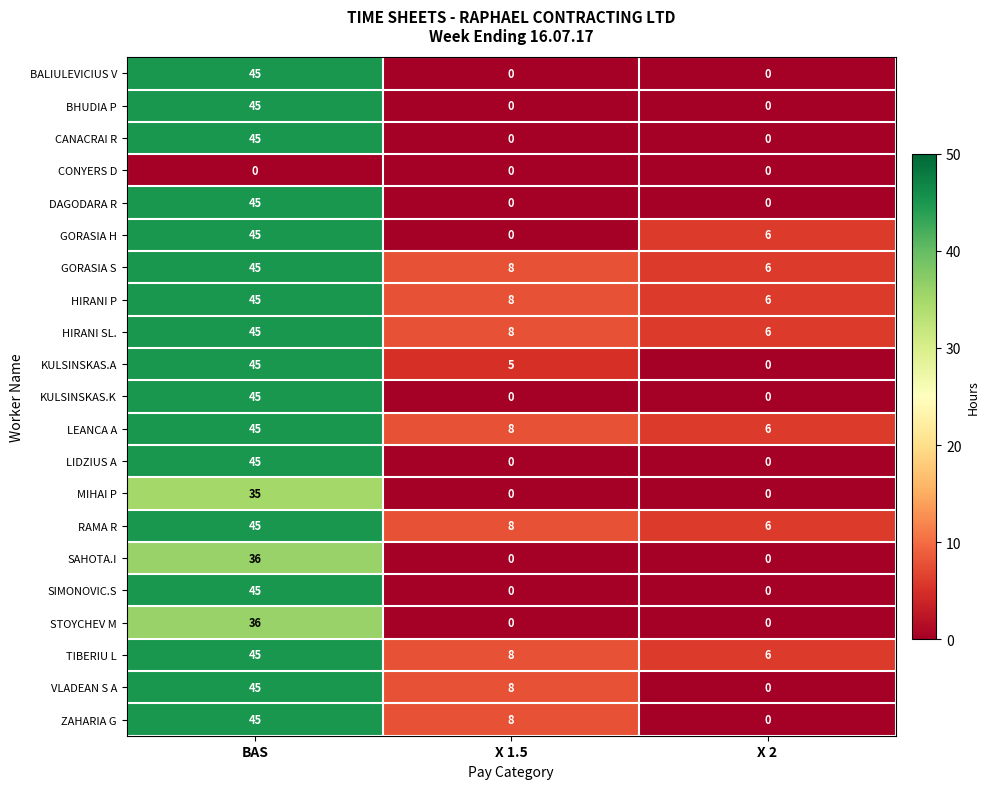

What is the total value across all series at X 1.5?

69